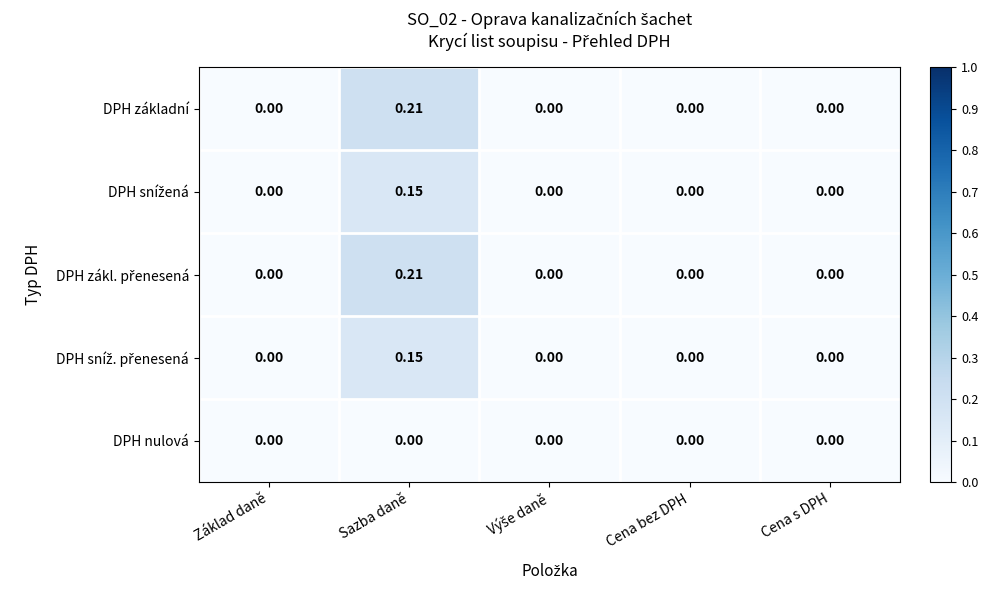

At which category is the sum across all series the highest?

Sazba daně